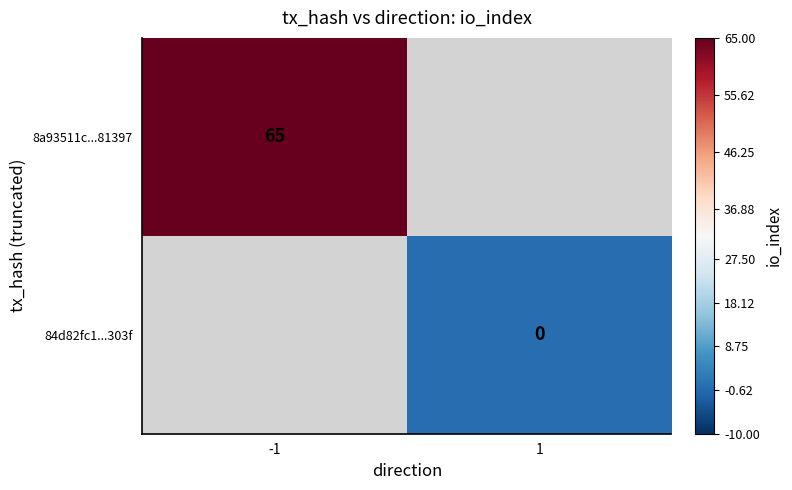

Is it true that 8a93511c...81397 equals 115 at -1?

False